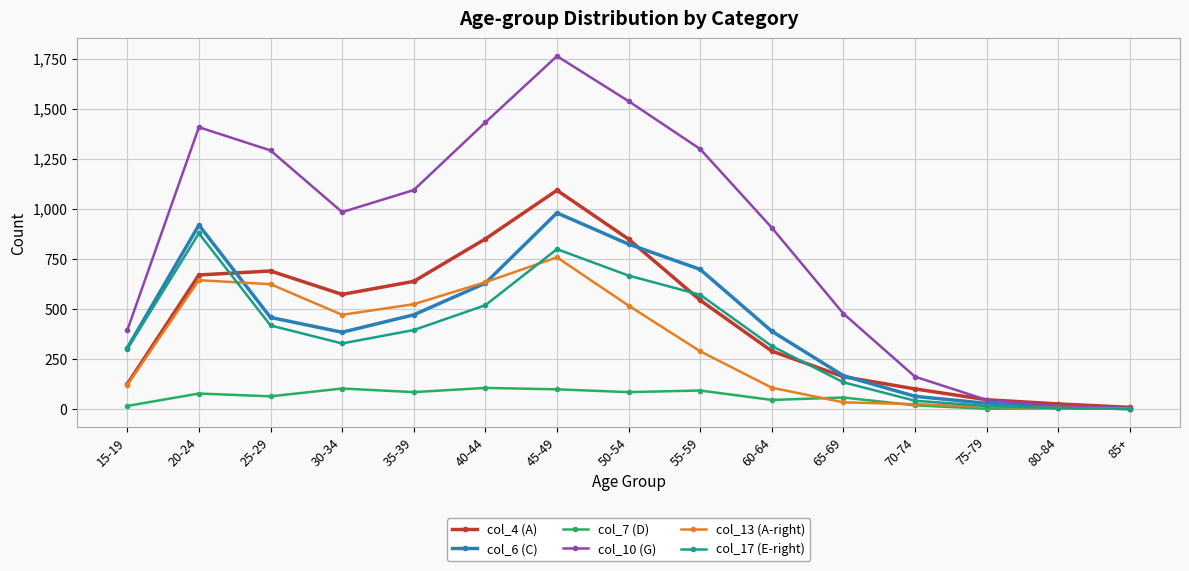

List the series in order of their peak value, highest first.

col_10 (G), col_4 (A), col_6 (C), col_17 (E-right), col_13 (A-right), col_7 (D)